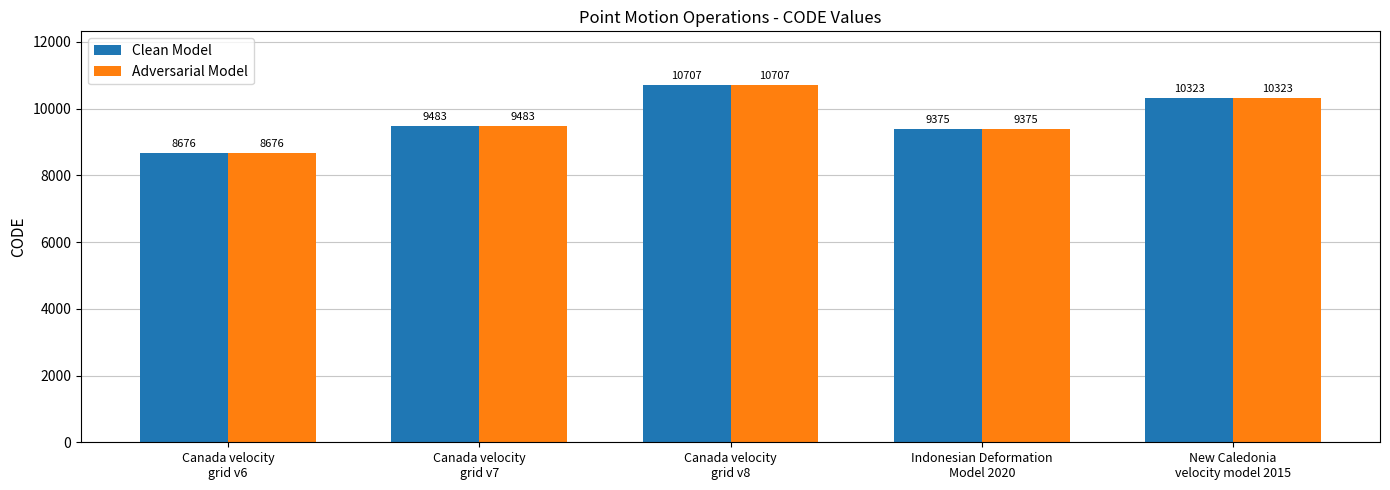

What is the total value across all series at New Caledonia
velocity model 2015?

20646